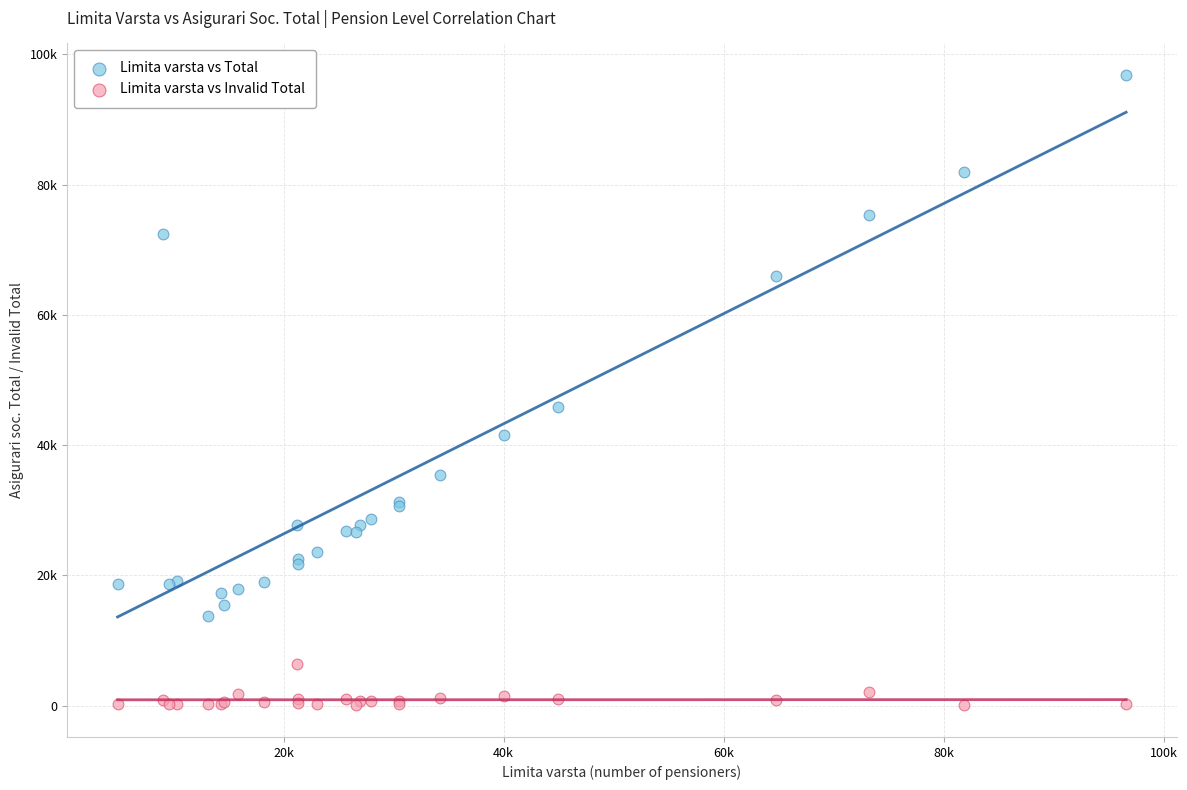

What are all the series names shown in the legend?

Limita varsta vs Total, Limita varsta vs Invalid Total